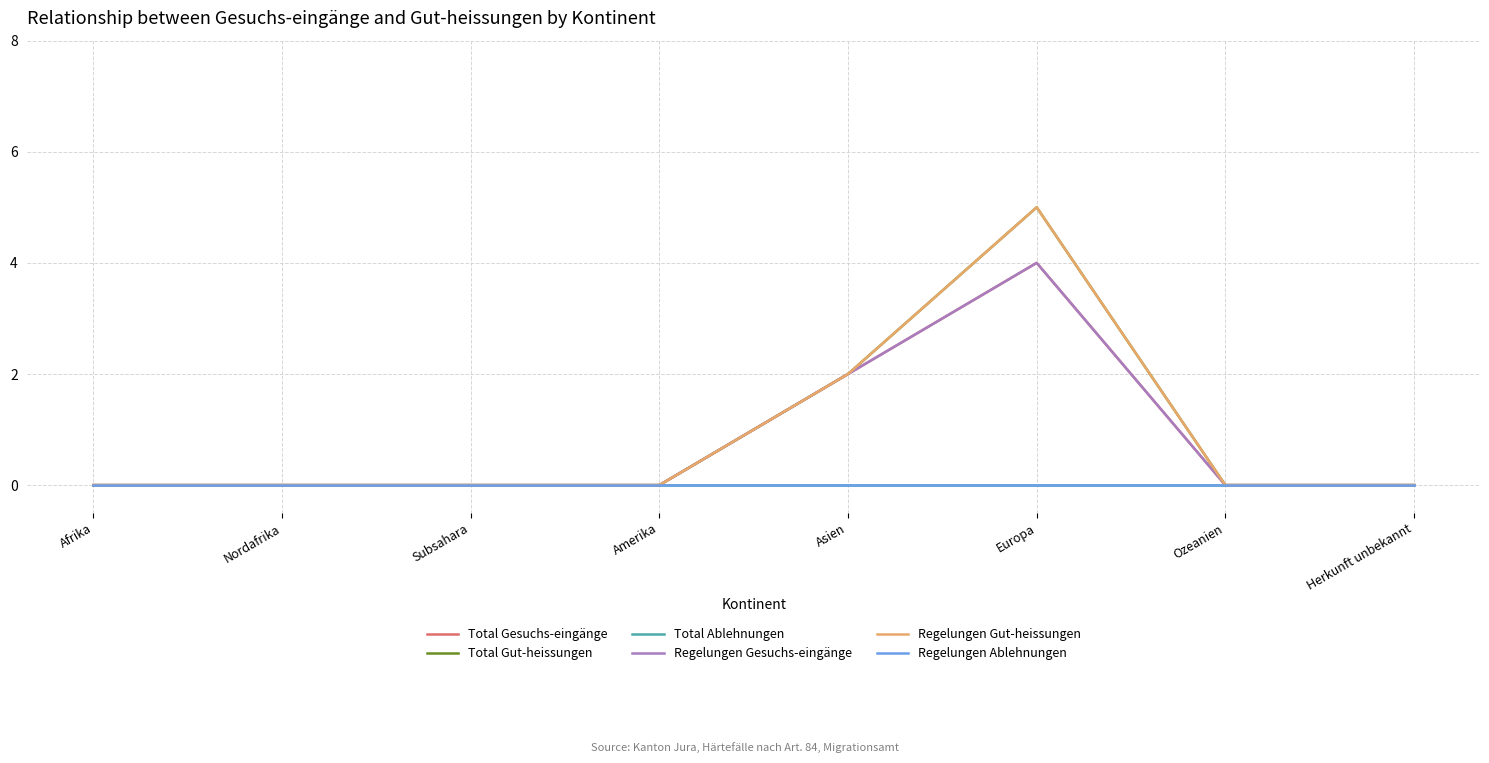

Which series changed the most between Nordafrika and Europa?

Total Gut-heissungen